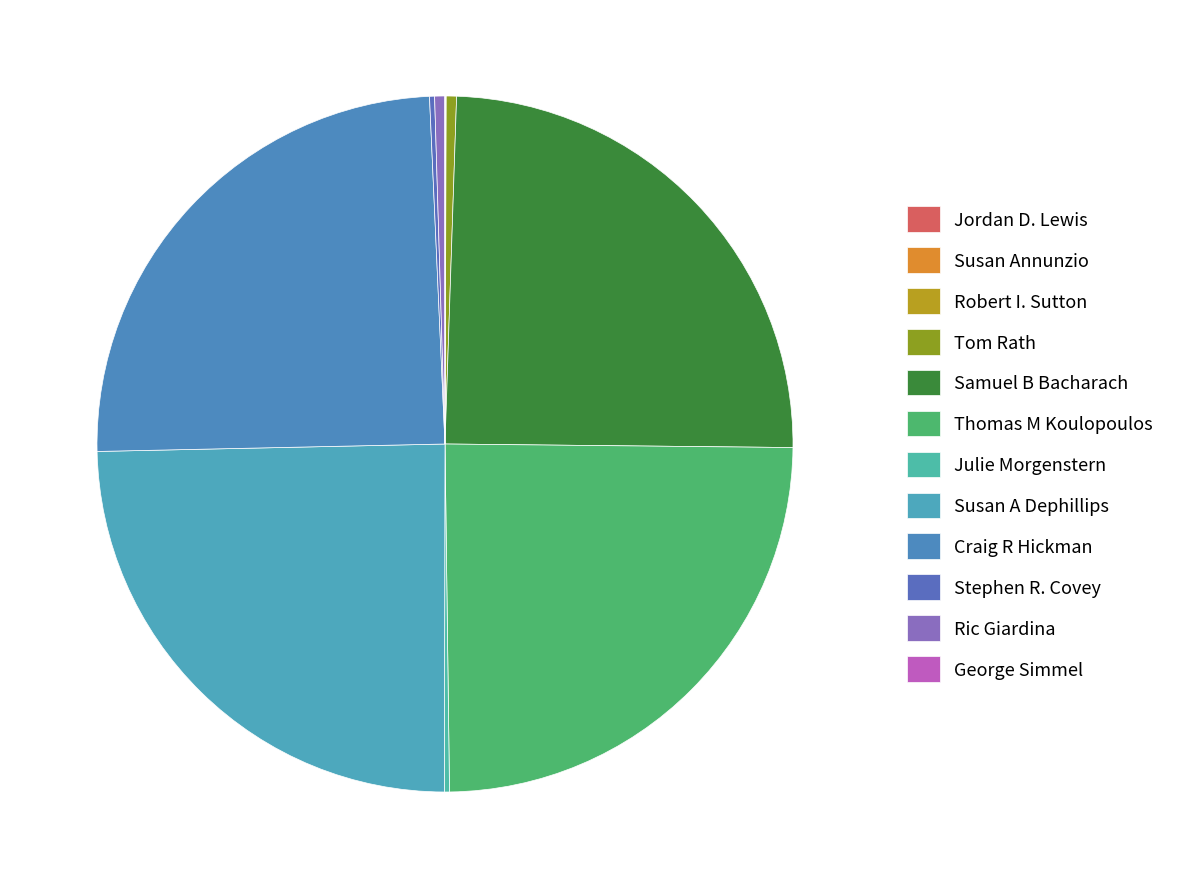

Is there a majority slice in this chart?

No